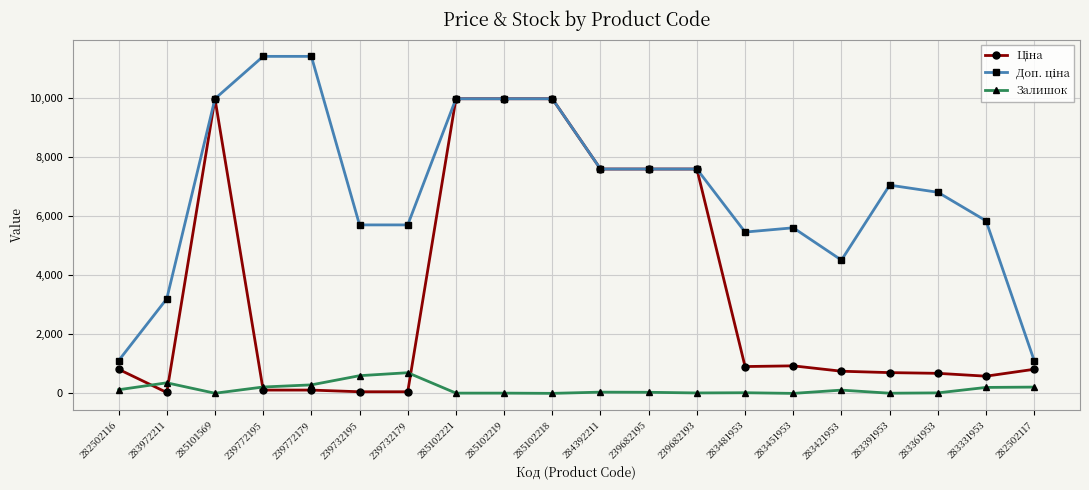

What is the greatest value displayed?

11410.0